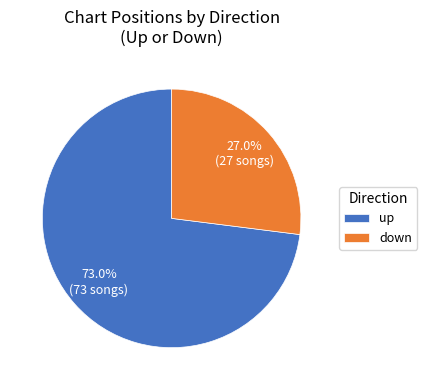

What percentage is the up slice, to the nearest percent?

73%